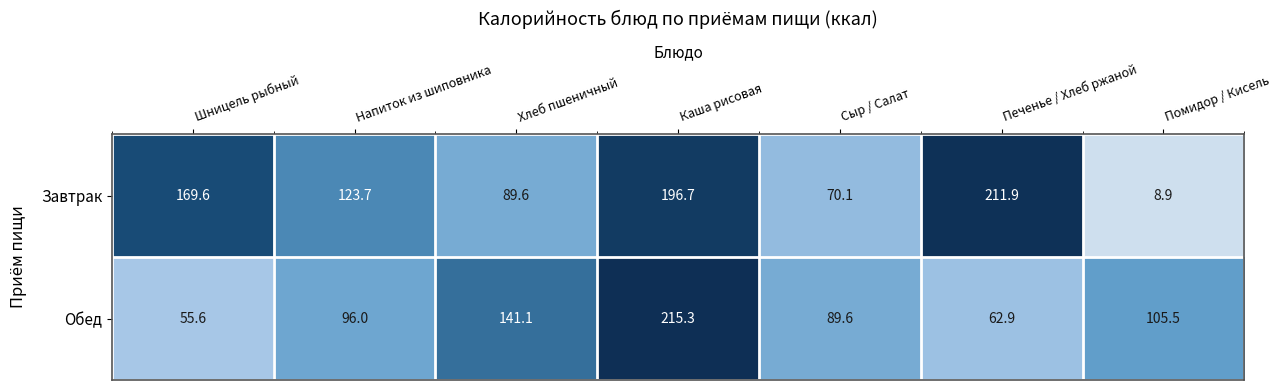

What is the difference between the Обед values at Печенье / Хлеб ржаной and Шницель рыбный?

7.3